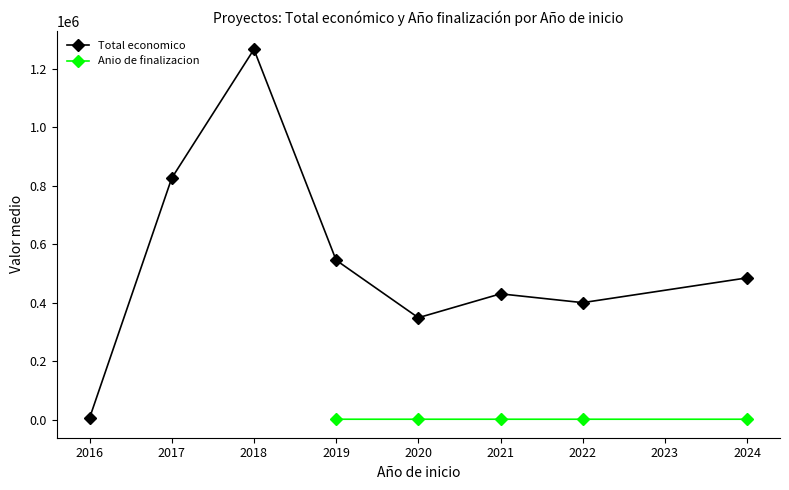

Rank the categories by Total economico value from highest to lowest.

2018, 2017, 2019, 2024, 2021, 2022, 2020, 2016